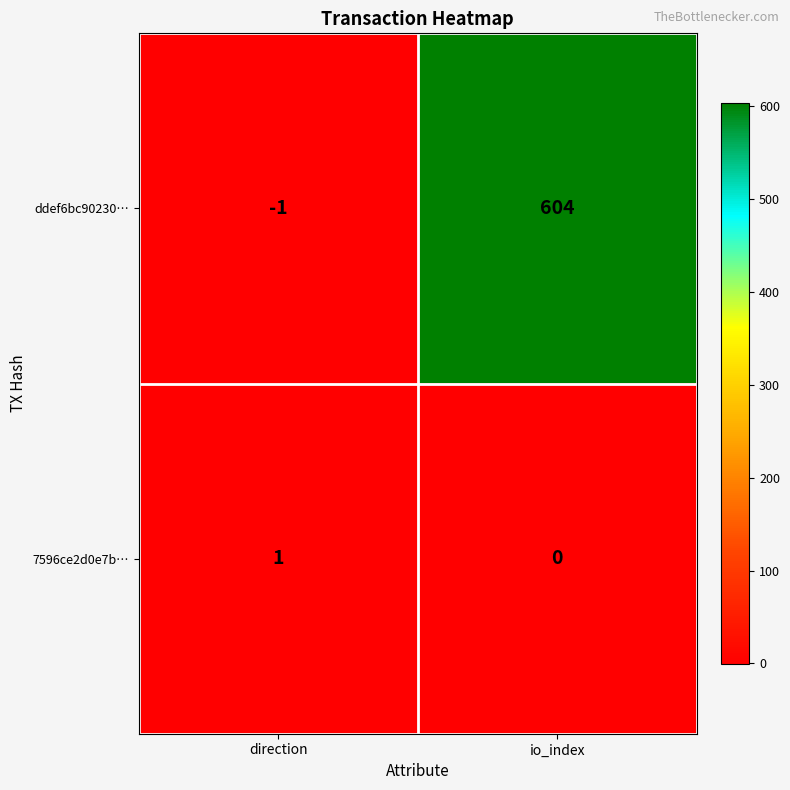

Which series has the widest spread of values?

ddef6bc90230…